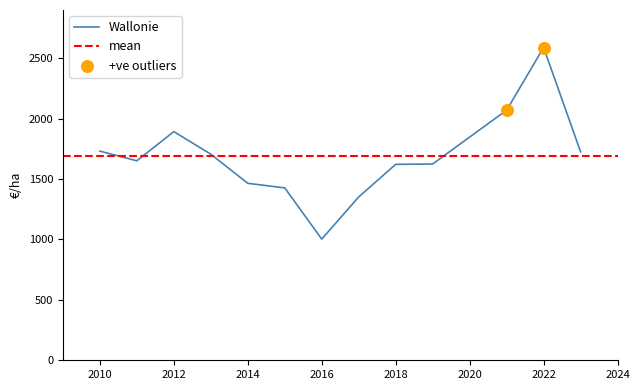

At how many categories does at least one series exceed 1158?

13